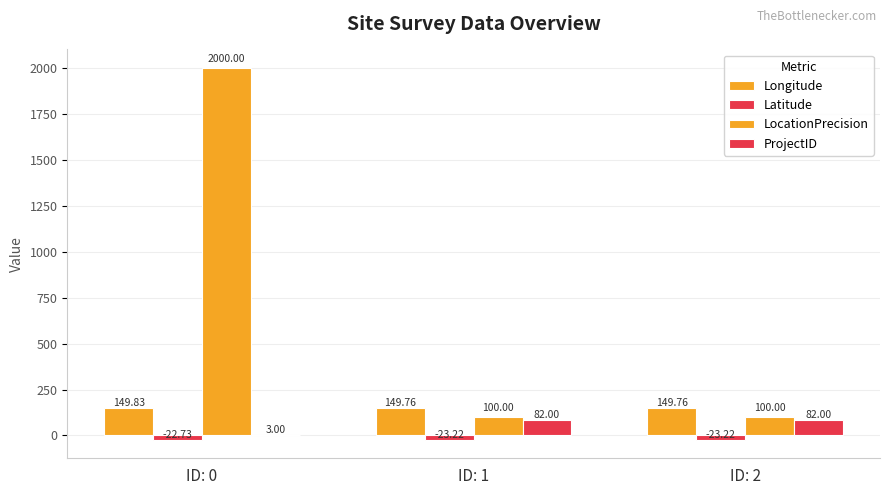

Are the bars grouped side by side (vs. stacked)?

Yes